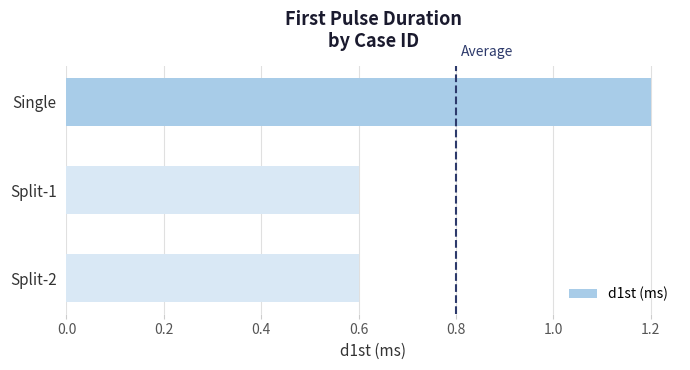

What is the average value?

0.8